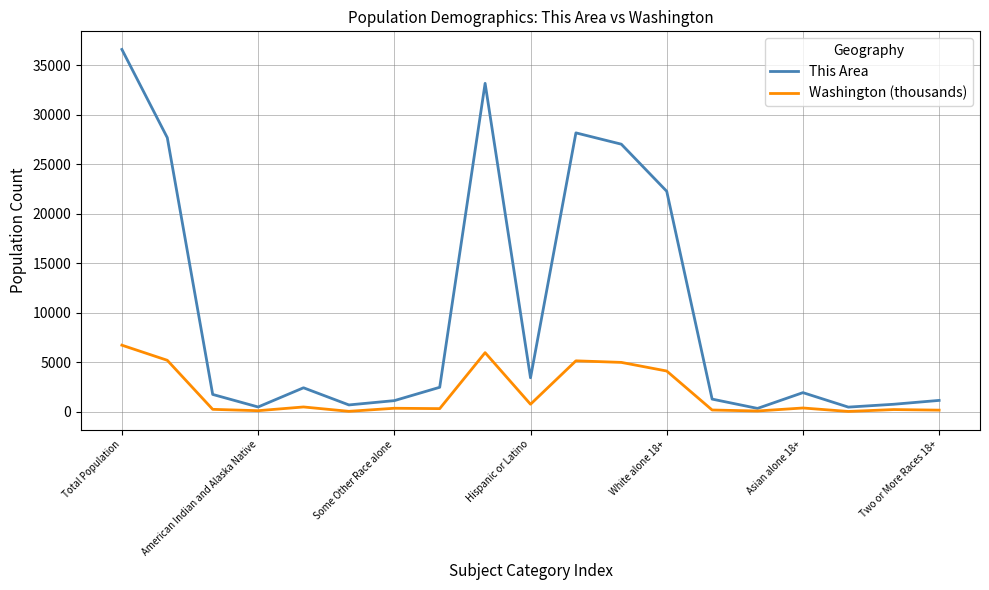

Which series has the largest range (max minus min)?

This Area